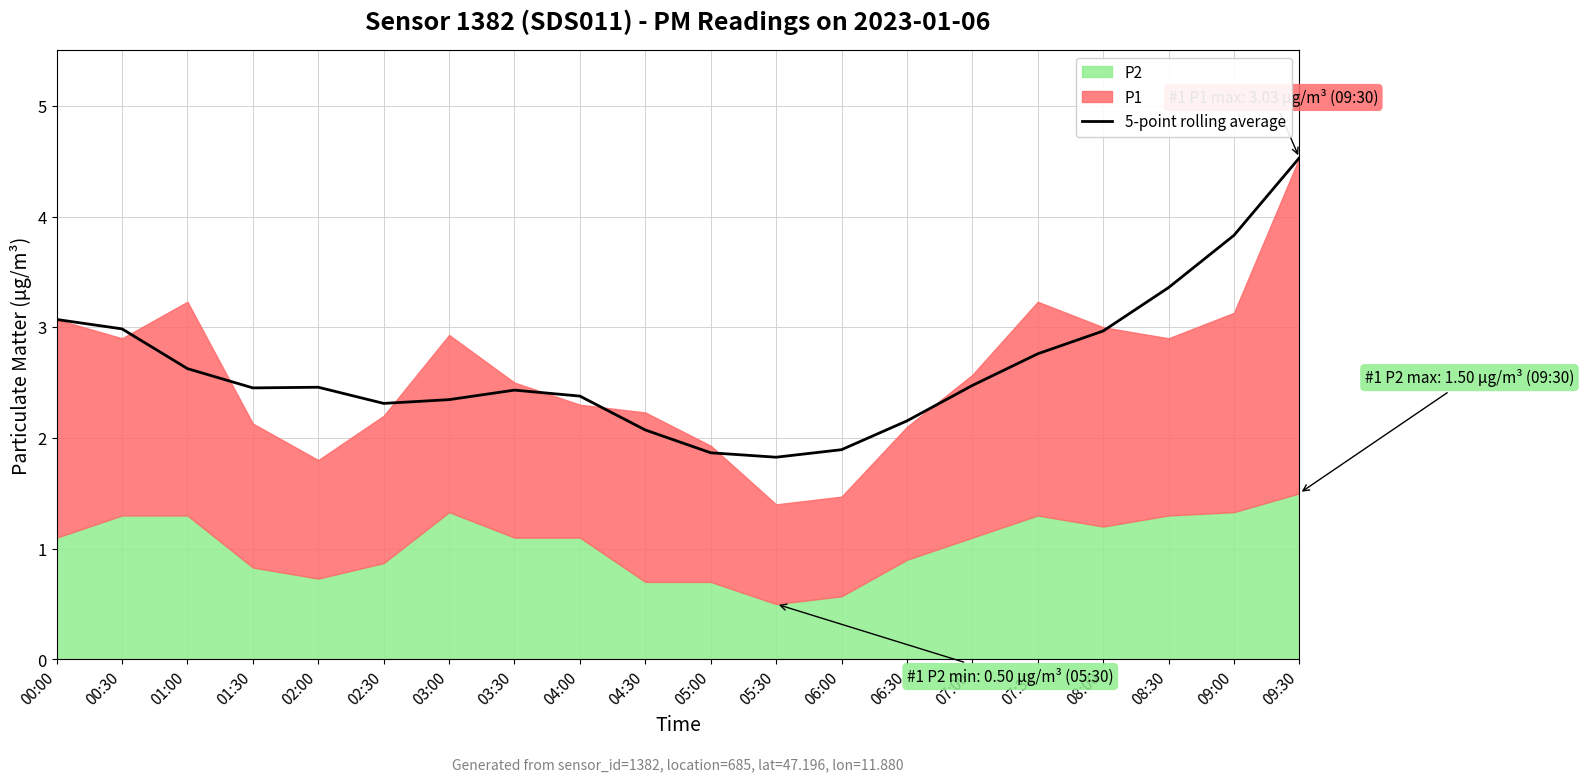

Does the chart have visible grid lines?

Yes